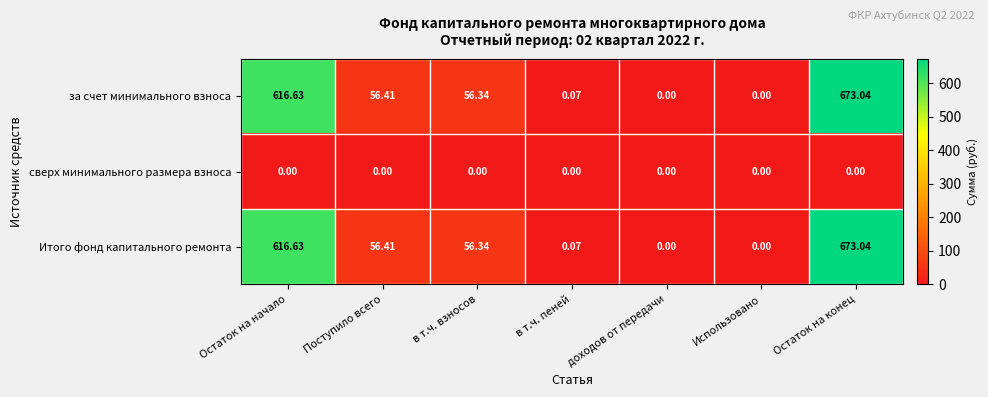

At which category is the sum across all series the highest?

Остаток на конец